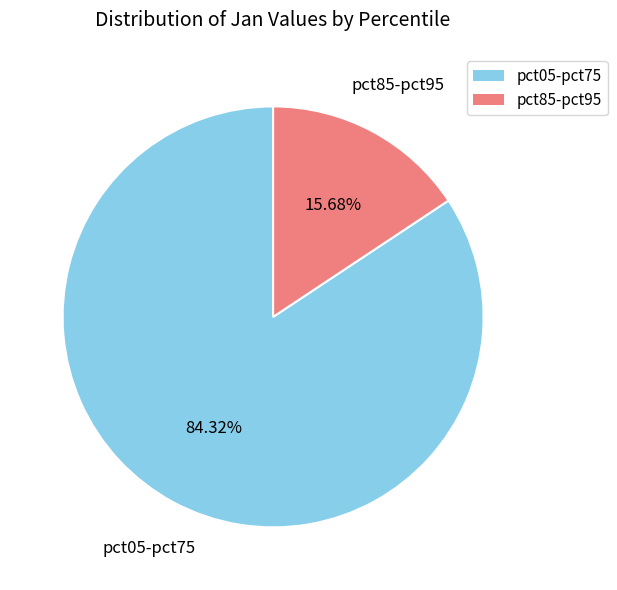

Is there any slice that represents more than half of the pie?

Yes